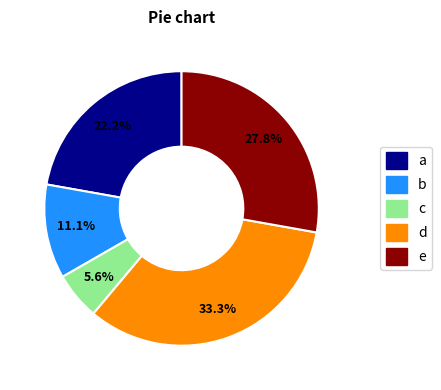

Is there a majority slice in this chart?

No